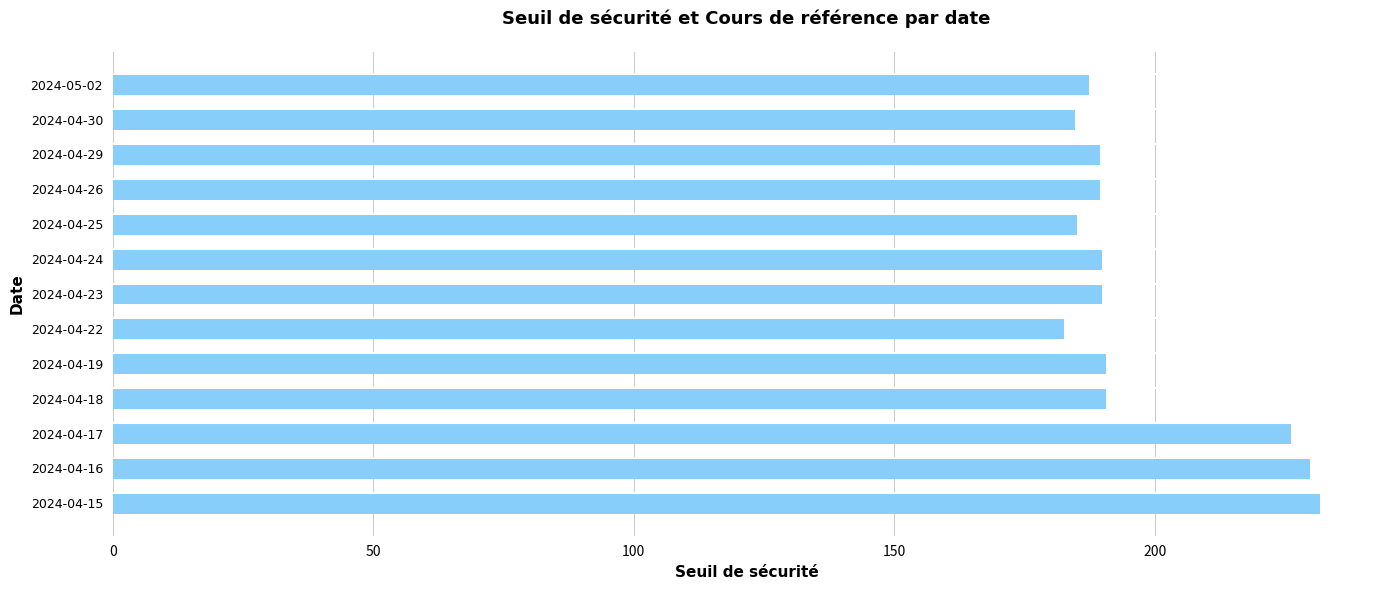

What position from the bottom is 2024-04-26?

10